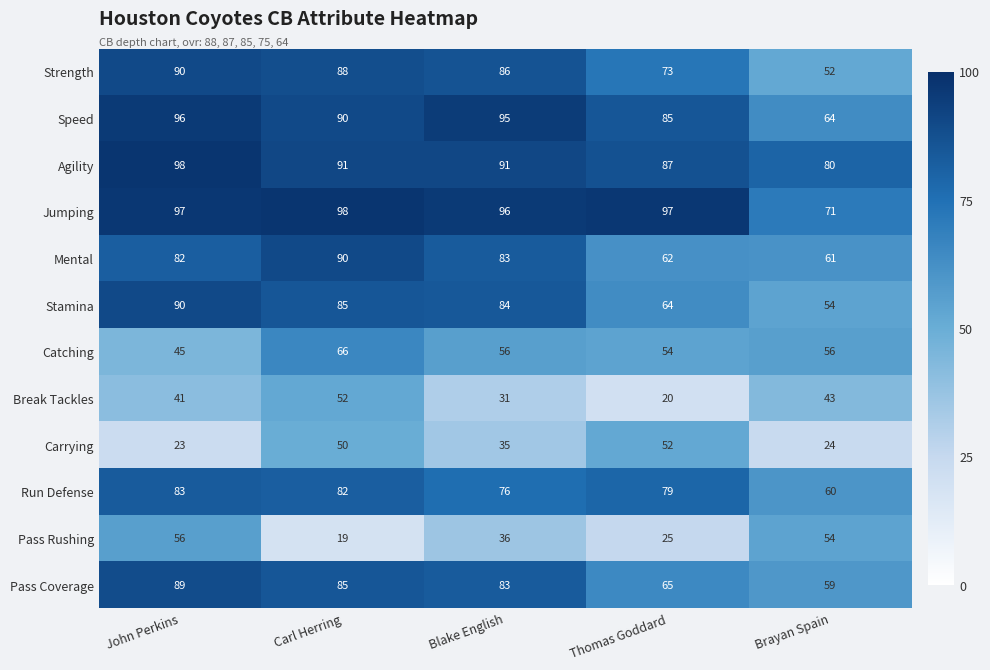

At which label does Pass Rushing first exceed 36?

John Perkins